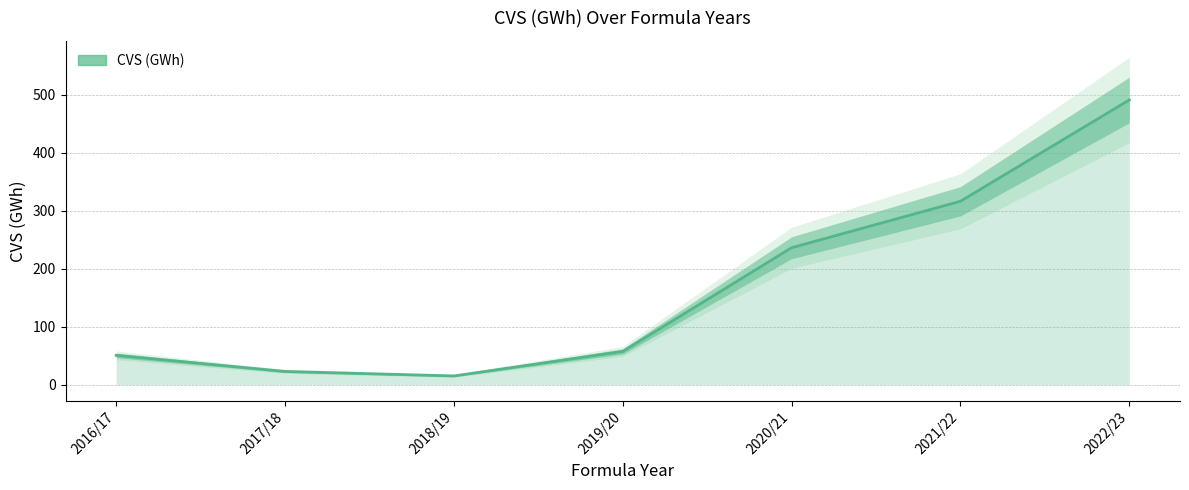

What is the minimum value shown in the chart?

15.1